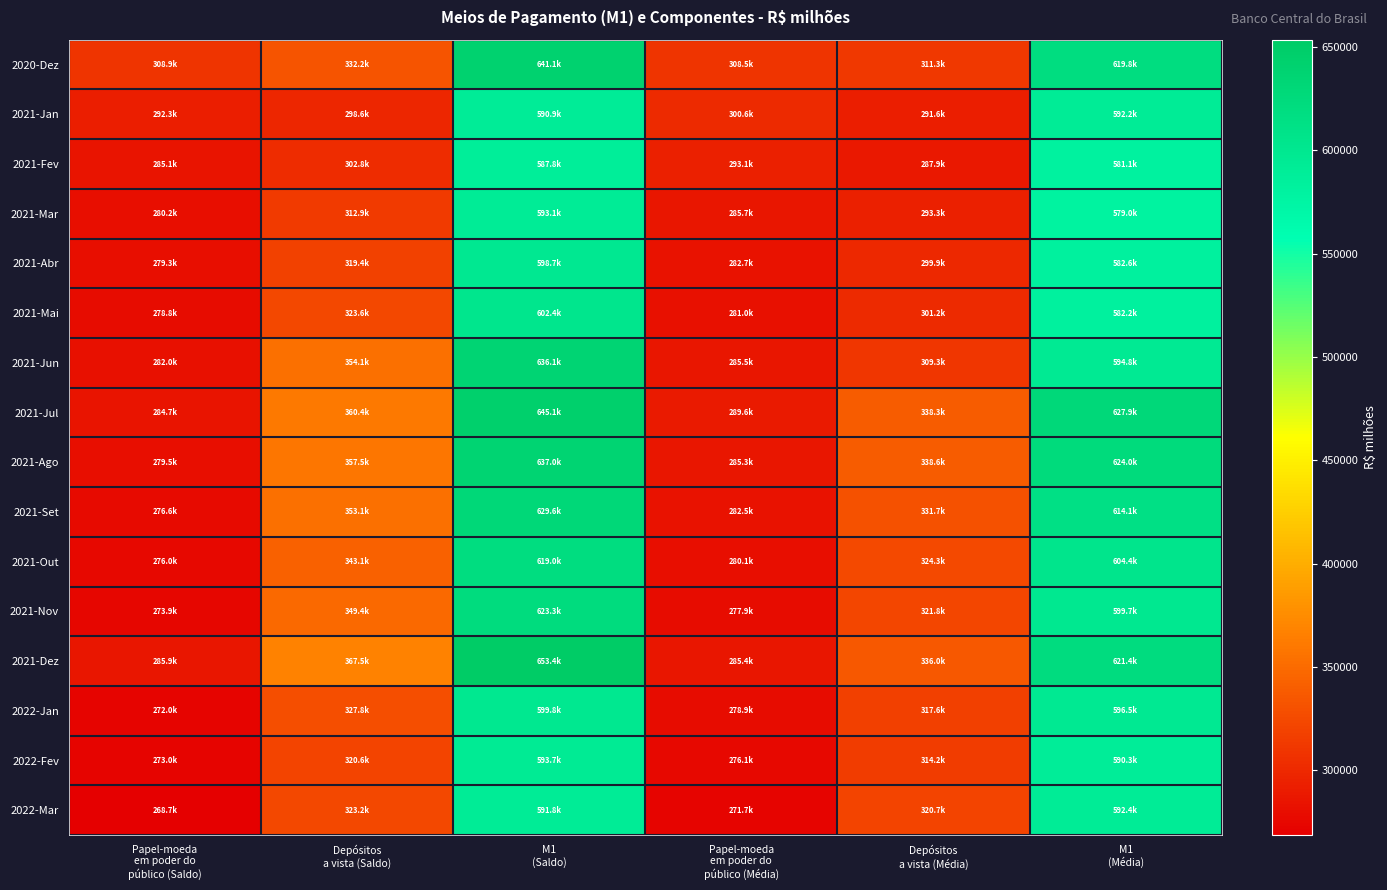

Reading left to right, transcribe all the data shown in this chart.

2020-Dez: Papel-moeda
em poder do
público (Saldo)=308889.4	Depósitos
a vista (Saldo)=332218.1	M1
(Saldo)=641107.6	Papel-moeda
em poder do
público (Média)=308522.2	Depósitos
a vista (Média)=311254.8	M1
(Média)=619777.0
2021-Jan: Papel-moeda
em poder do
público (Saldo)=292285.7	Depósitos
a vista (Saldo)=298617.9	M1
(Saldo)=590903.6	Papel-moeda
em poder do
público (Média)=300613.4	Depósitos
a vista (Média)=291629.0	M1
(Média)=592242.4
2021-Fev: Papel-moeda
em poder do
público (Saldo)=285085.4	Depósitos
a vista (Saldo)=302761.3	M1
(Saldo)=587846.7	Papel-moeda
em poder do
público (Média)=293117.1	Depósitos
a vista (Média)=287949.5	M1
(Média)=581066.6
2021-Mar: Papel-moeda
em poder do
público (Saldo)=280168.6	Depósitos
a vista (Saldo)=312936.7	M1
(Saldo)=593105.3	Papel-moeda
em poder do
público (Média)=285707.0	Depósitos
a vista (Média)=293261.0	M1
(Média)=578968.0
2021-Abr: Papel-moeda
em poder do
público (Saldo)=279333.8	Depósitos
a vista (Saldo)=319354.1	M1
(Saldo)=598687.9	Papel-moeda
em poder do
público (Média)=282734.5	Depósitos
a vista (Média)=299891.9	M1
(Média)=582626.4
2021-Mai: Papel-moeda
em poder do
público (Saldo)=278817.6	Depósitos
a vista (Saldo)=323597.5	M1
(Saldo)=602415.0	Papel-moeda
em poder do
público (Média)=281004.6	Depósitos
a vista (Média)=301198.0	M1
(Média)=582202.7
2021-Jun: Papel-moeda
em poder do
público (Saldo)=282030.0	Depósitos
a vista (Saldo)=354110.9	M1
(Saldo)=636140.9	Papel-moeda
em poder do
público (Média)=285548.0	Depósitos
a vista (Média)=309296.0	M1
(Média)=594844.0
2021-Jul: Papel-moeda
em poder do
público (Saldo)=284730.1	Depósitos
a vista (Saldo)=360402.8	M1
(Saldo)=645132.9	Papel-moeda
em poder do
público (Média)=289553.7	Depósitos
a vista (Média)=338348.0	M1
(Média)=627901.7
2021-Ago: Papel-moeda
em poder do
público (Saldo)=279483.7	Depósitos
a vista (Saldo)=357486.7	M1
(Saldo)=636970.3	Papel-moeda
em poder do
público (Média)=285347.9	Depósitos
a vista (Média)=338628.5	M1
(Média)=623976.4
2021-Set: Papel-moeda
em poder do
público (Saldo)=276577.2	Depósitos
a vista (Saldo)=353061.0	M1
(Saldo)=629638.2	Papel-moeda
em poder do
público (Média)=282478.6	Depósitos
a vista (Média)=331665.2	M1
(Média)=614143.8
2021-Out: Papel-moeda
em poder do
público (Saldo)=275959.7	Depósitos
a vista (Saldo)=343088.0	M1
(Saldo)=619047.7	Papel-moeda
em poder do
público (Média)=280118.0	Depósitos
a vista (Média)=324279.6	M1
(Média)=604397.6
2021-Nov: Papel-moeda
em poder do
público (Saldo)=273889.5	Depósitos
a vista (Saldo)=349378.7	M1
(Saldo)=623268.2	Papel-moeda
em poder do
público (Média)=277850.8	Depósitos
a vista (Média)=321817.2	M1
(Média)=599668.0
2021-Dez: Papel-moeda
em poder do
público (Saldo)=285945.0	Depósitos
a vista (Saldo)=367475.3	M1
(Saldo)=653420.2	Papel-moeda
em poder do
público (Média)=285363.2	Depósitos
a vista (Média)=336028.6	M1
(Média)=621391.7
2022-Jan: Papel-moeda
em poder do
público (Saldo)=271952.4	Depósitos
a vista (Saldo)=327800.6	M1
(Saldo)=599753.0	Papel-moeda
em poder do
público (Média)=278941.5	Depósitos
a vista (Média)=317576.2	M1
(Média)=596517.7
2022-Fev: Papel-moeda
em poder do
público (Saldo)=273045.5	Depósitos
a vista (Saldo)=320635.3	M1
(Saldo)=593680.8	Papel-moeda
em poder do
público (Média)=276114.2	Depósitos
a vista (Média)=314178.2	M1
(Média)=590292.4
2022-Mar: Papel-moeda
em poder do
público (Saldo)=268653.6	Depósitos
a vista (Saldo)=323154.7	M1
(Saldo)=591808.3	Papel-moeda
em poder do
público (Média)=271686.3	Depósitos
a vista (Média)=320744.9	M1
(Média)=592431.2